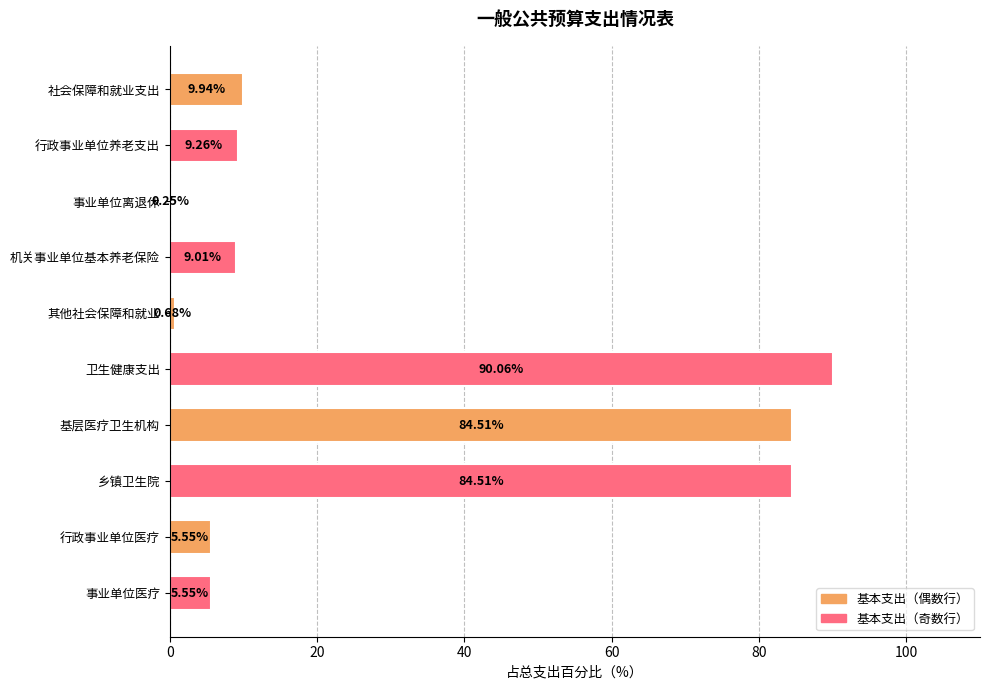

At which label is the value closest to 45?

社会保障和就业支出